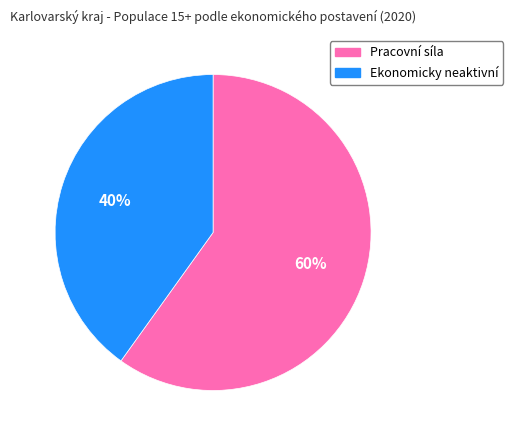

Combined, do Pracovní síla and Ekonomicky neaktivní account for over 50%?

Yes